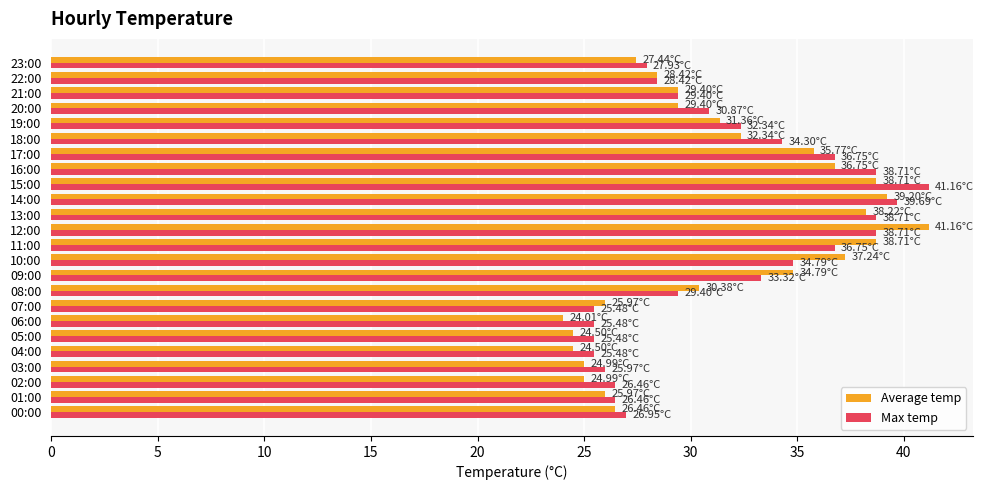

What is the difference between the second highest and second lowest values in the Average temp series?

14.7